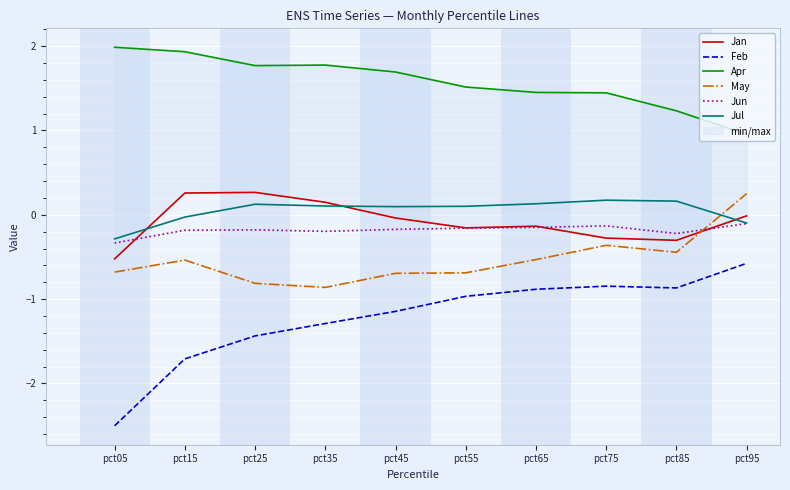

At which label does Apr first exceed 1?

pct05